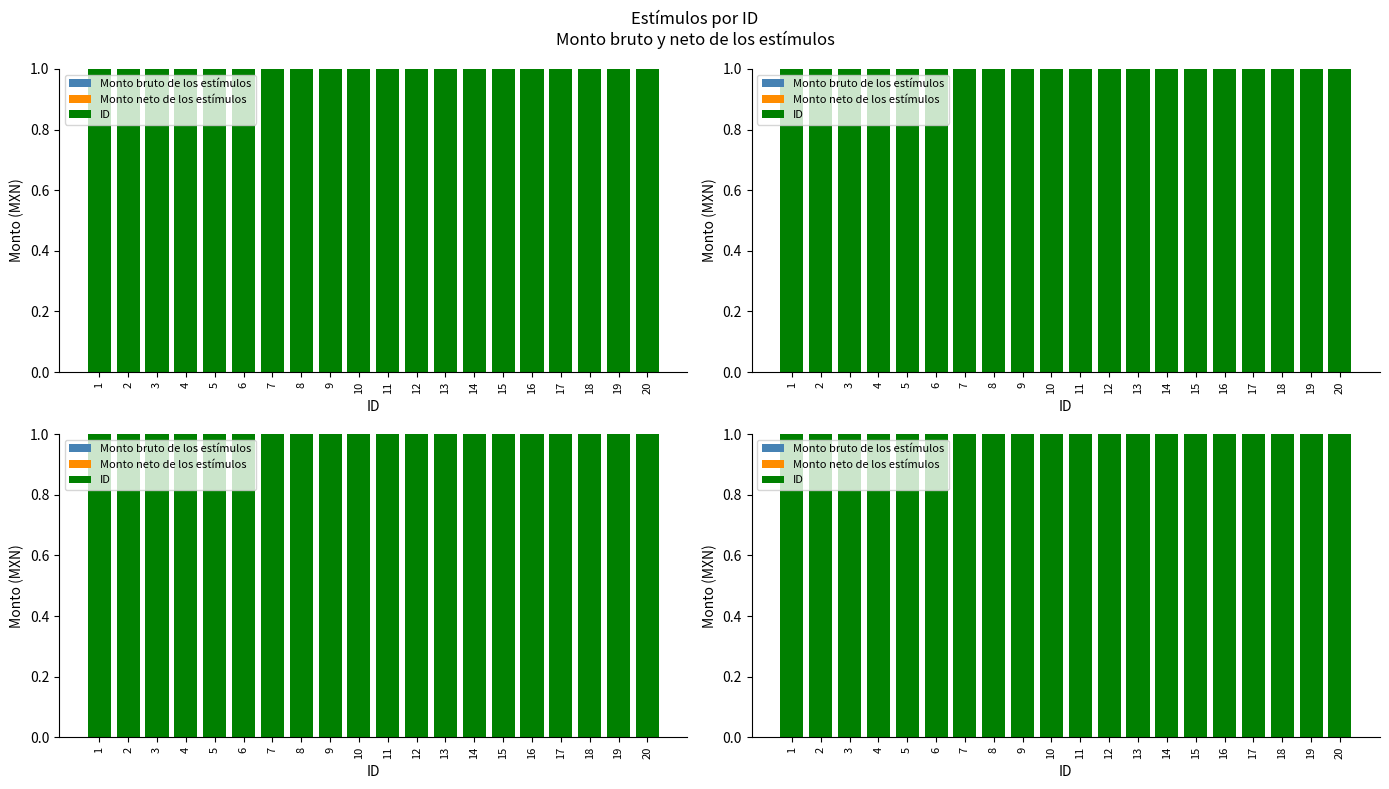

Are the bars grouped side by side (vs. stacked)?

Yes